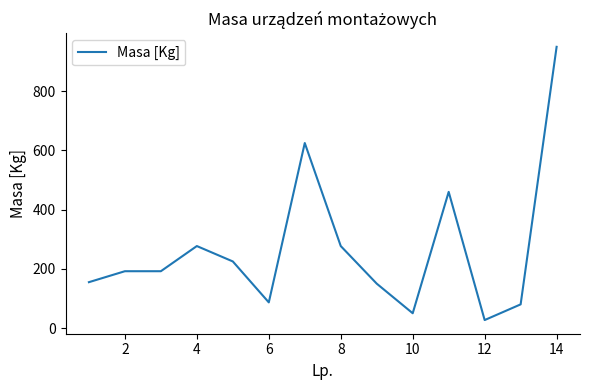

Does the chart display data point markers on the line(s)?

No